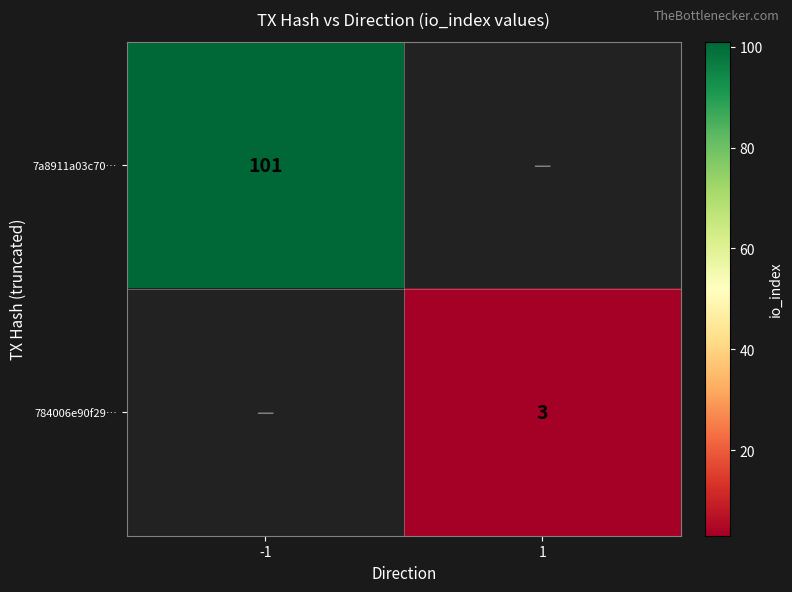

Is it true that 7a8911a03c70… equals 180 at -1?

False